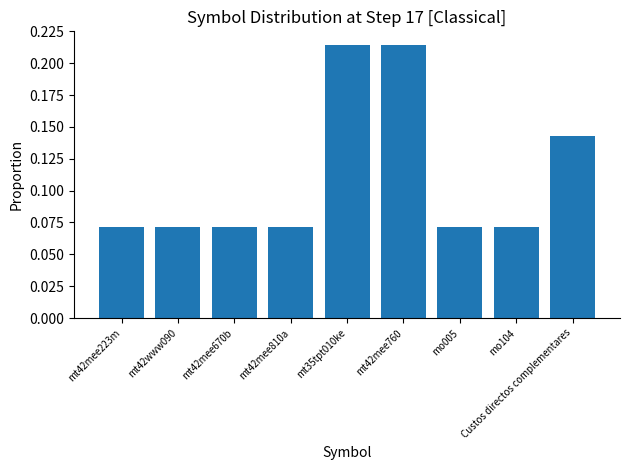

What is the sum of the values at mt42www090 and mt42mee760?

0.3